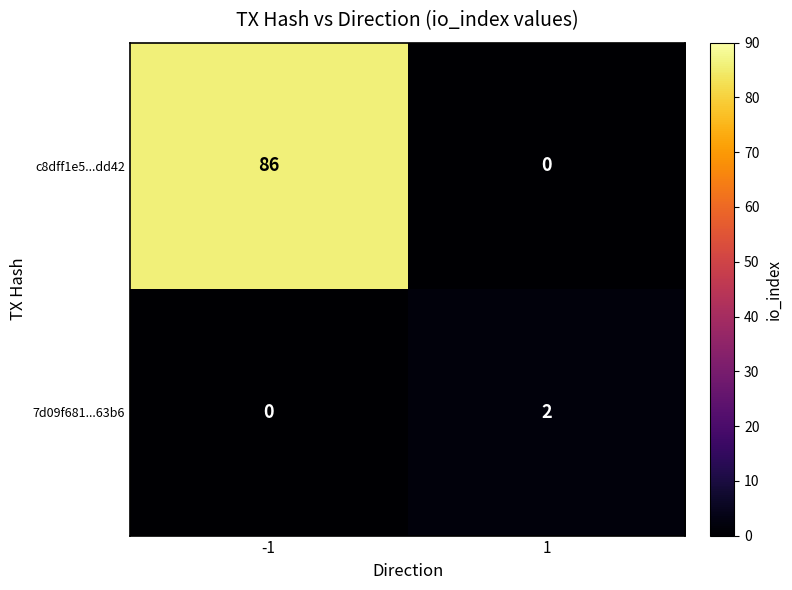

Which label corresponds to the largest value in the chart?

-1